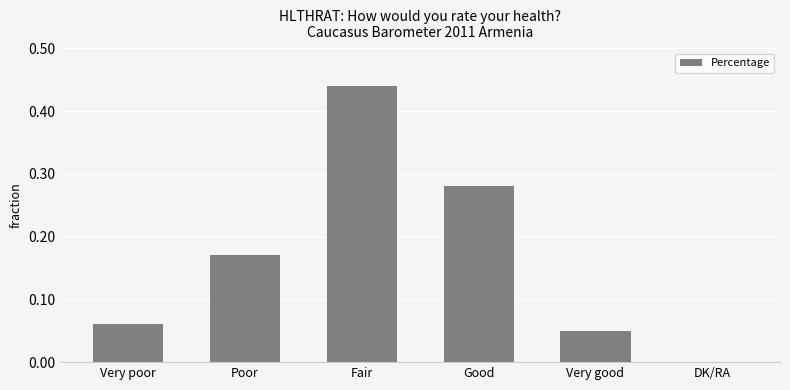

What is the difference between the maximum and minimum values?

44